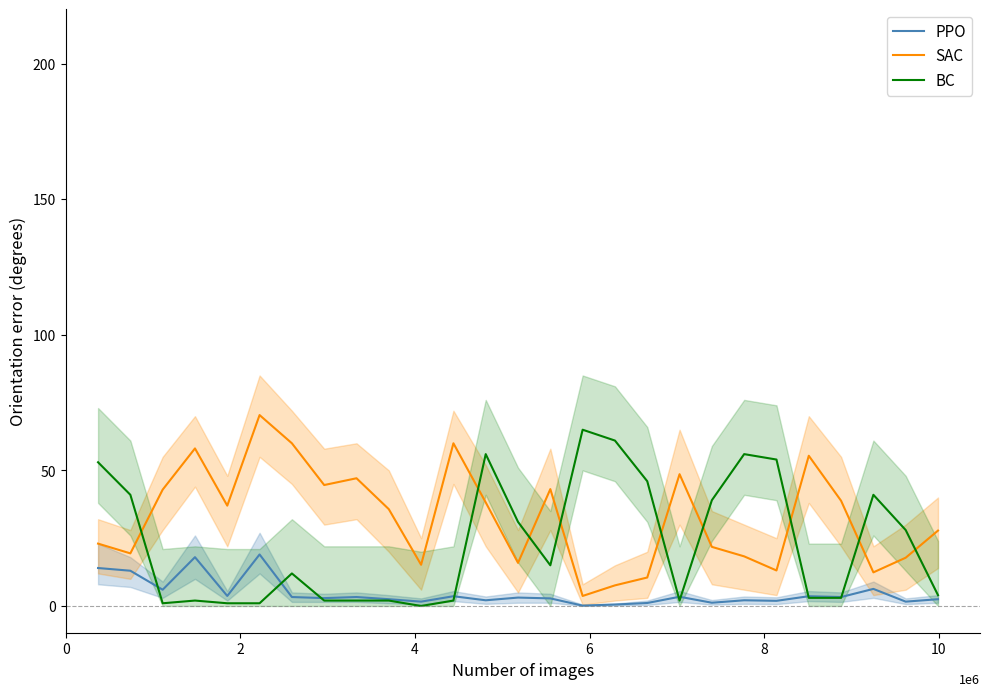

How many intersections are there between BC and SAC?

9